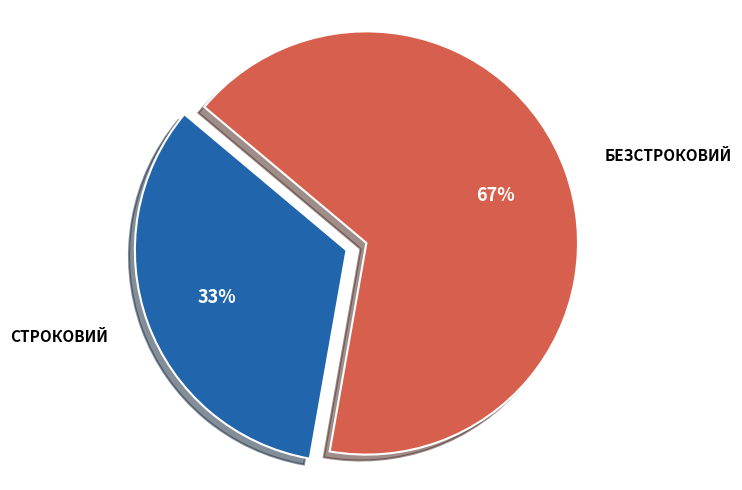

To the nearest percent, what is the average slice percentage?

50%